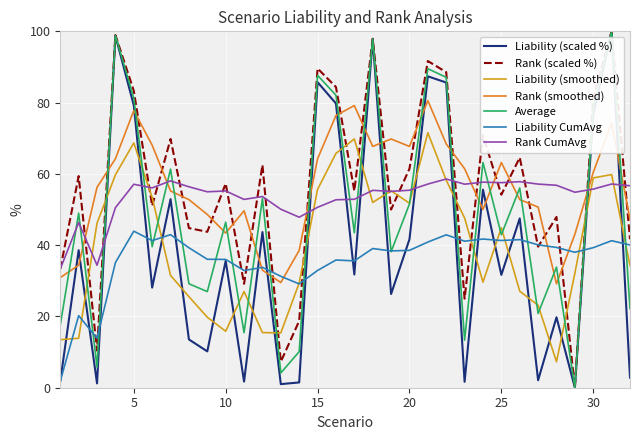

Which series ends up on top after the final intersection of Liability (smoothed) and Rank (scaled %)?

Rank (scaled %)